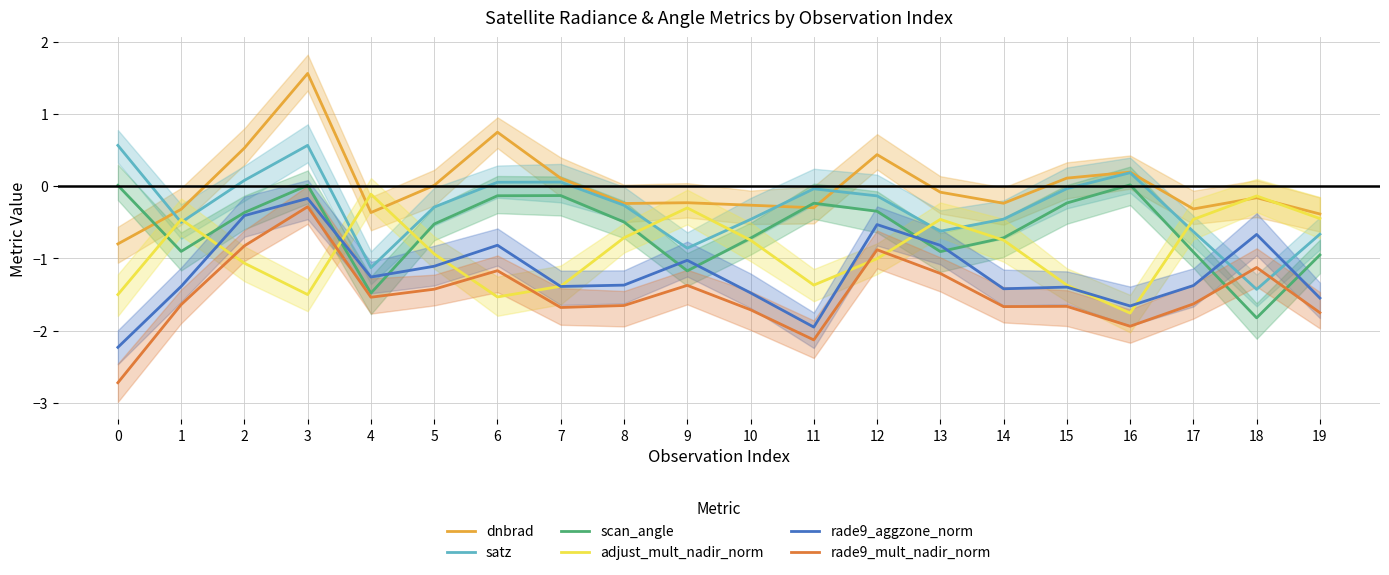

At 5, list the series in order from largest to smallest.

dnbrad, satz, scan_angle, adjust_mult_nadir_norm, rade9_aggzone_norm, rade9_mult_nadir_norm